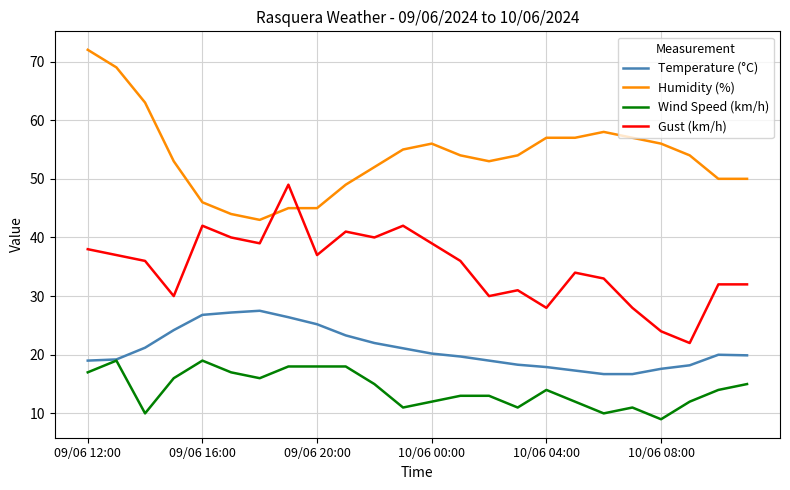

Rank the series by their maximum value, from highest to lowest.

Humidity (%), Gust (km/h), Temperature (°C), Wind Speed (km/h)